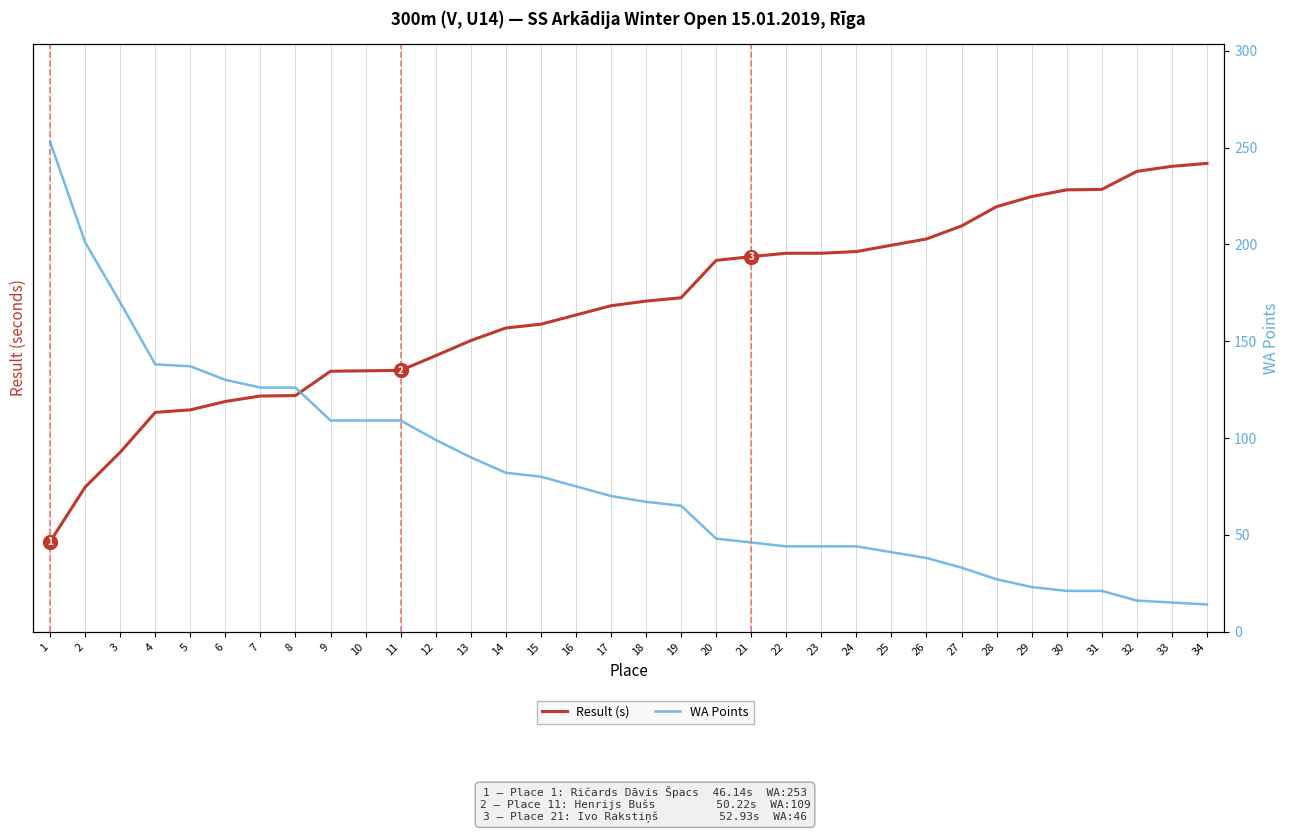

Rank the categories by Result (s) value from highest to lowest.

34, 33, 32, 31, 30, 29, 28, 27, 26, 25, 24, 22, 23, 21, 20, 19, 18, 17, 16, 15, 14, 13, 12, 11, 10, 9, 8, 7, 6, 5, 4, 3, 2, 1